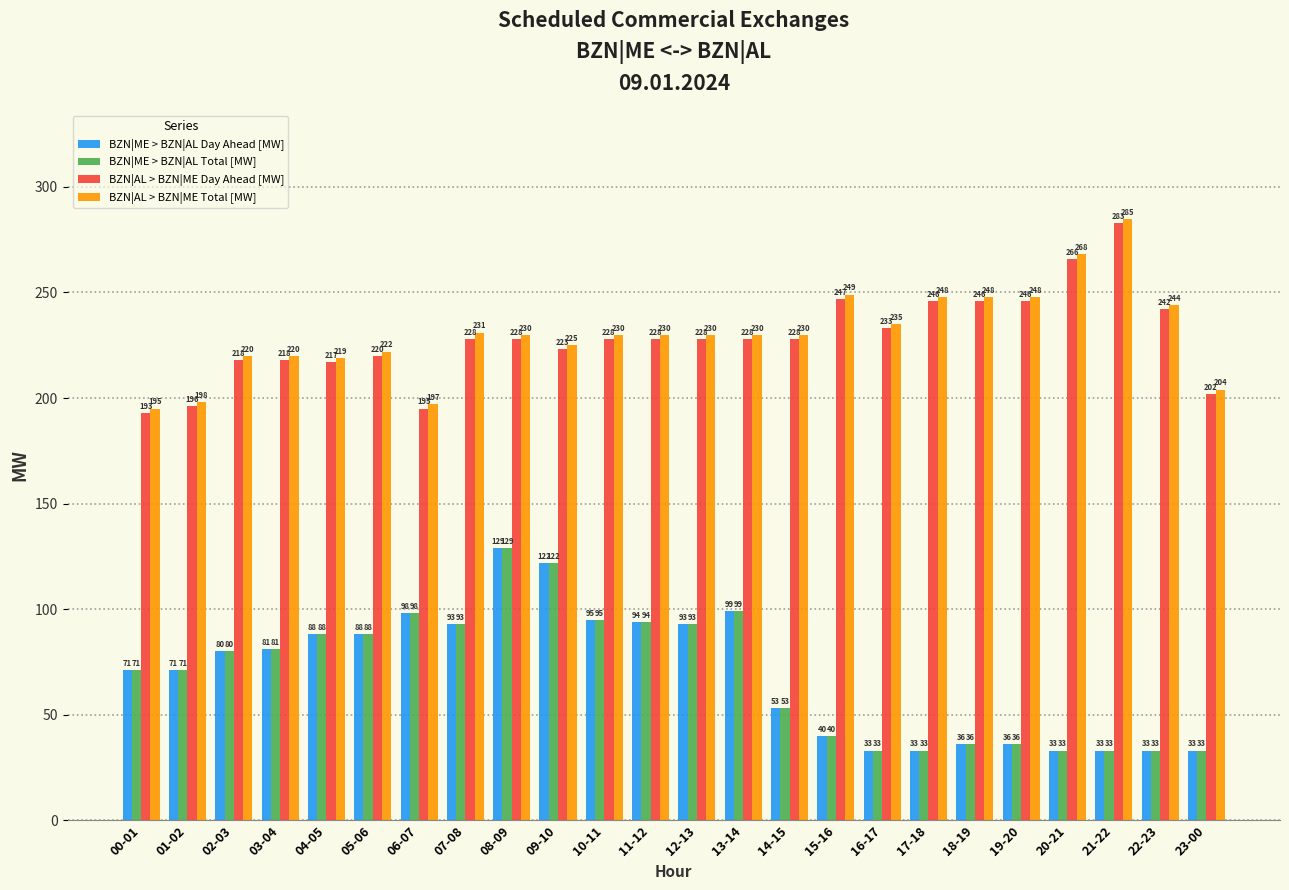

Reading left to right, list all the values displayed in this chart.

BZN|ME > BZN|AL Day Ahead [MW]: 00-01=71	01-02=71	02-03=80	03-04=81	04-05=88	05-06=88	06-07=98	07-08=93	08-09=129	09-10=122	10-11=95	11-12=94	12-13=93	13-14=99	14-15=53	15-16=40	16-17=33	17-18=33	18-19=36	19-20=36	20-21=33	21-22=33	22-23=33	23-00=33
BZN|ME > BZN|AL Total [MW]: 00-01=71	01-02=71	02-03=80	03-04=81	04-05=88	05-06=88	06-07=98	07-08=93	08-09=129	09-10=122	10-11=95	11-12=94	12-13=93	13-14=99	14-15=53	15-16=40	16-17=33	17-18=33	18-19=36	19-20=36	20-21=33	21-22=33	22-23=33	23-00=33
BZN|AL > BZN|ME Day Ahead [MW]: 00-01=193	01-02=196	02-03=218	03-04=218	04-05=217	05-06=220	06-07=195	07-08=228	08-09=228	09-10=223	10-11=228	11-12=228	12-13=228	13-14=228	14-15=228	15-16=247	16-17=233	17-18=246	18-19=246	19-20=246	20-21=266	21-22=283	22-23=242	23-00=202
BZN|AL > BZN|ME Total [MW]: 00-01=195	01-02=198	02-03=220	03-04=220	04-05=219	05-06=222	06-07=197	07-08=231	08-09=230	09-10=225	10-11=230	11-12=230	12-13=230	13-14=230	14-15=230	15-16=249	16-17=235	17-18=248	18-19=248	19-20=248	20-21=268	21-22=285	22-23=244	23-00=204